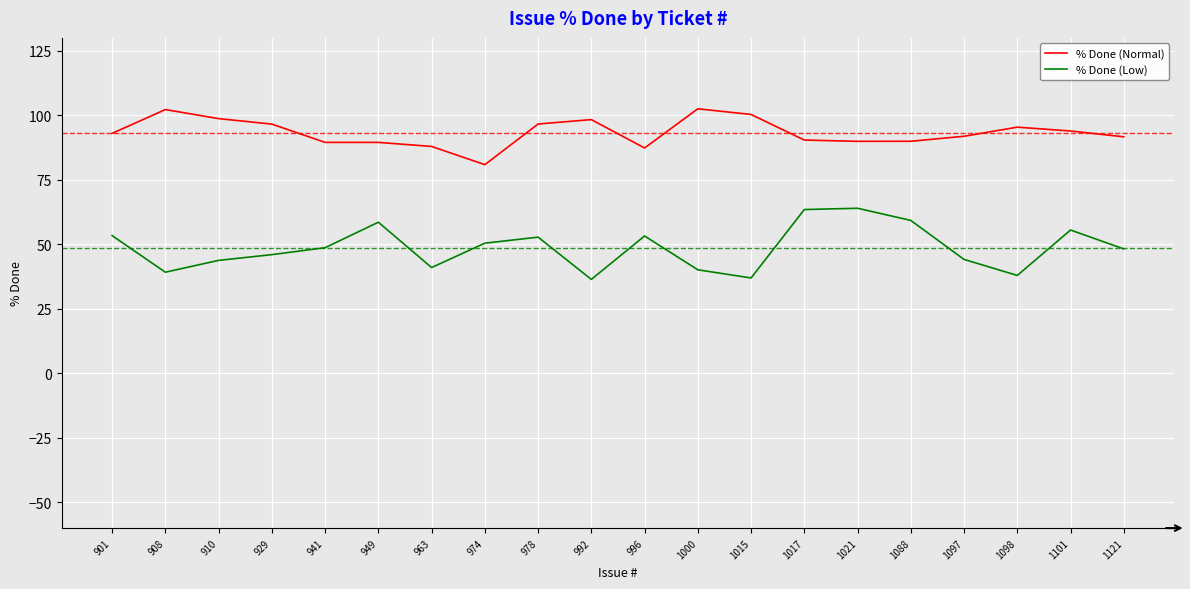

Is it true that % Done (Low) equals 53.4 at 901?

True